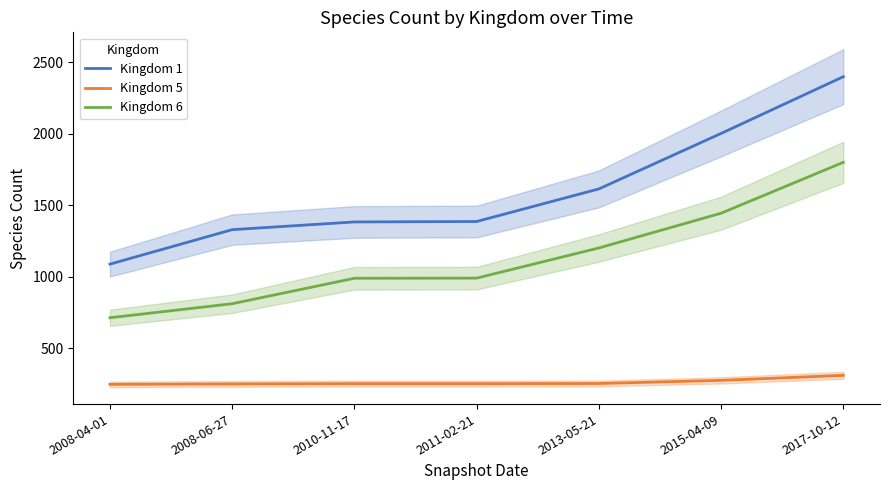

Reading left to right, what are all the values shown in this chart?

Kingdom 1: 2008-04-01=1088	2008-06-27=1329	2010-11-17=1383	2011-02-21=1386	2013-05-21=1614	2015-04-09=2002	2017-10-12=2399
Kingdom 5: 2008-04-01=247	2008-06-27=250	2010-11-17=252	2011-02-21=252	2013-05-21=253	2015-04-09=275	2017-10-12=310
Kingdom 6: 2008-04-01=713	2008-06-27=811	2010-11-17=989	2011-02-21=990	2013-05-21=1201	2015-04-09=1444	2017-10-12=1800